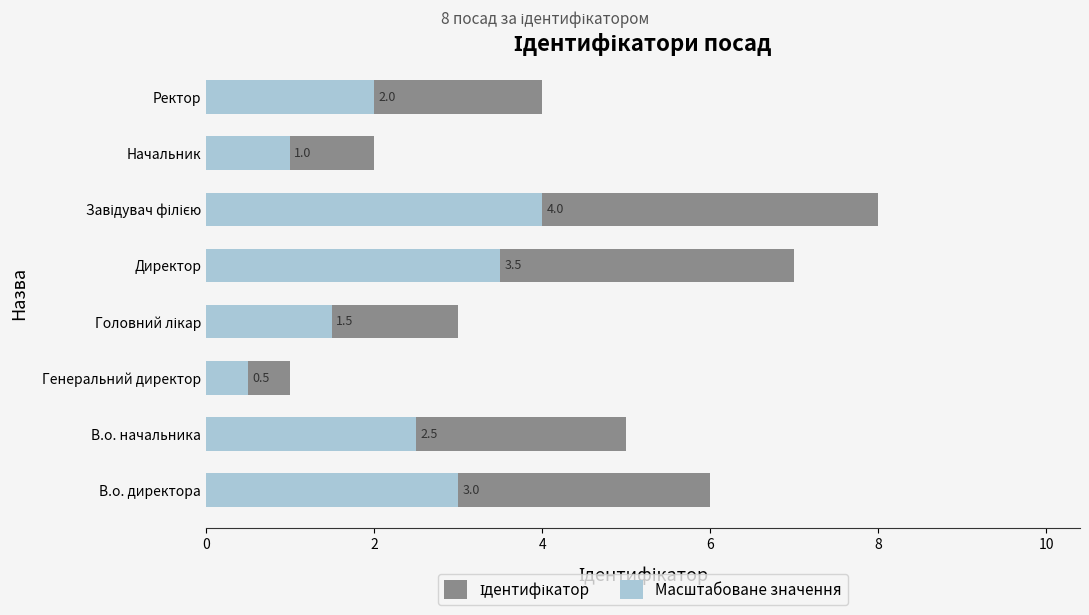

The value of Ідентифікатор at В.о. директора is 6.0. True or false?

True